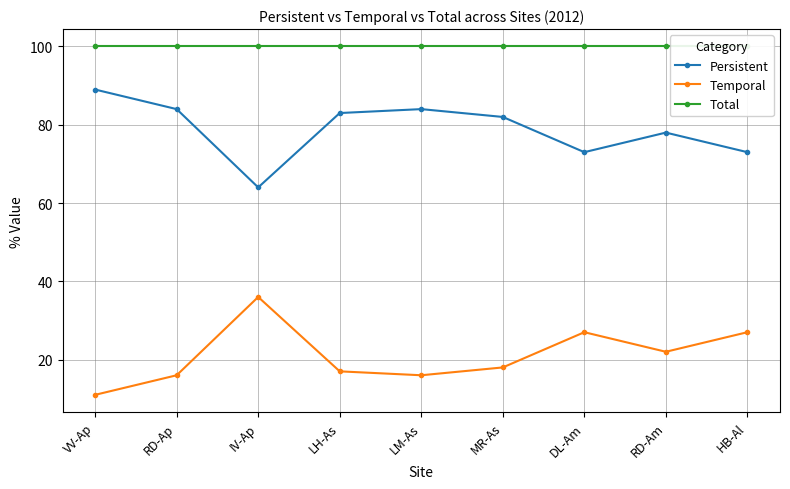

True or false: Total and Persistent intersect in this chart.

False